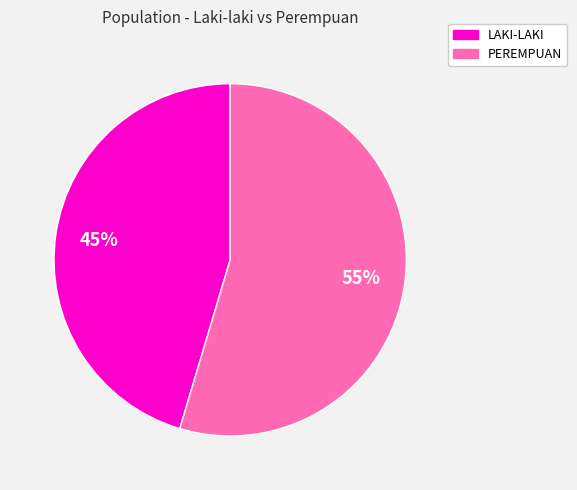

How many segments does this pie chart have?

2